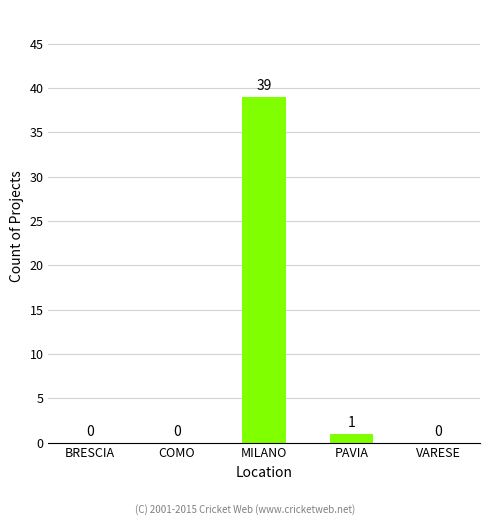

What is the difference between the values at MILANO and PAVIA?

38